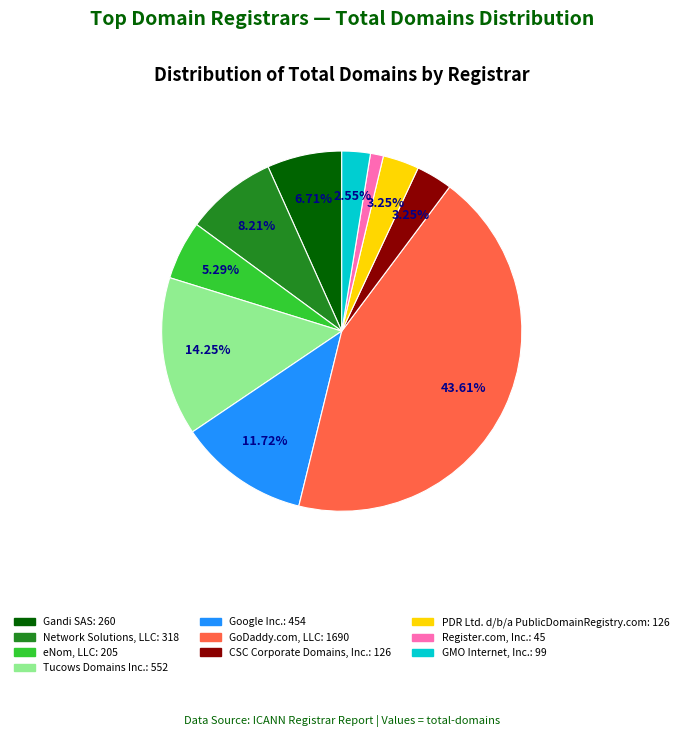

To the nearest percent, what portion does Tucows Domains Inc. represent?

14%